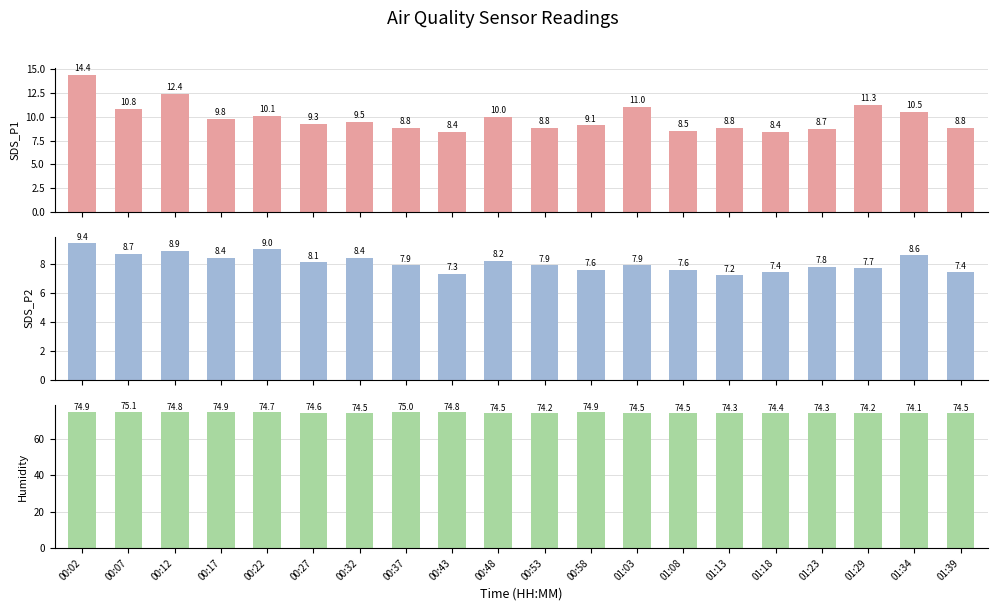

At which category is the sum across all series the highest?

00:02